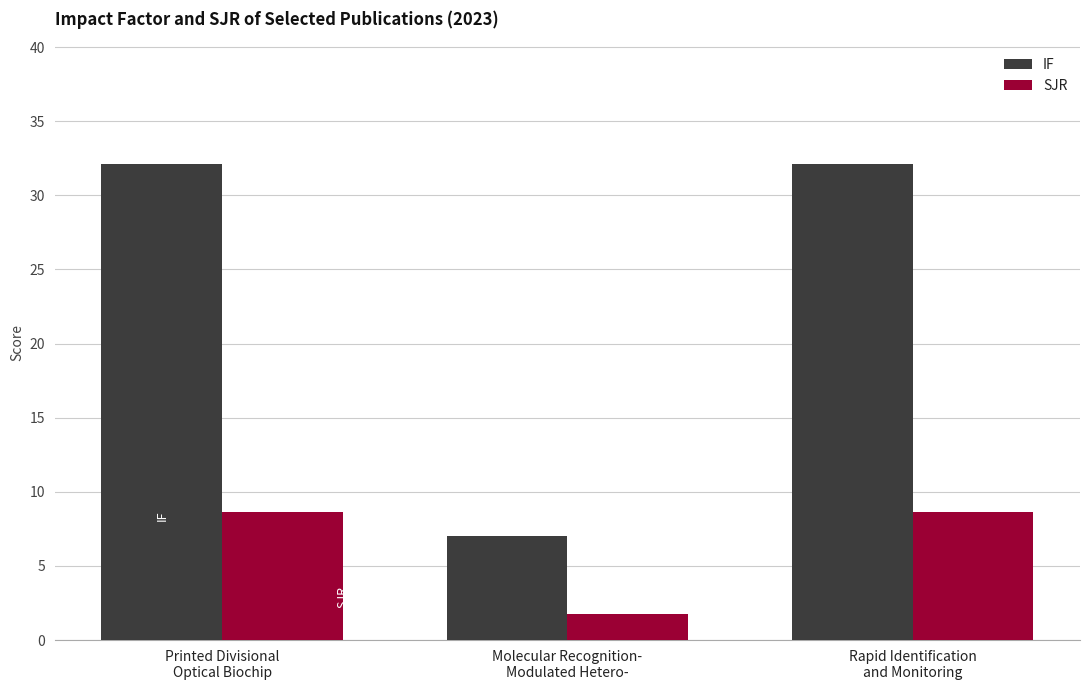

At which label does IF reach its minimum?

Molecular Recognition-
Modulated Hetero-